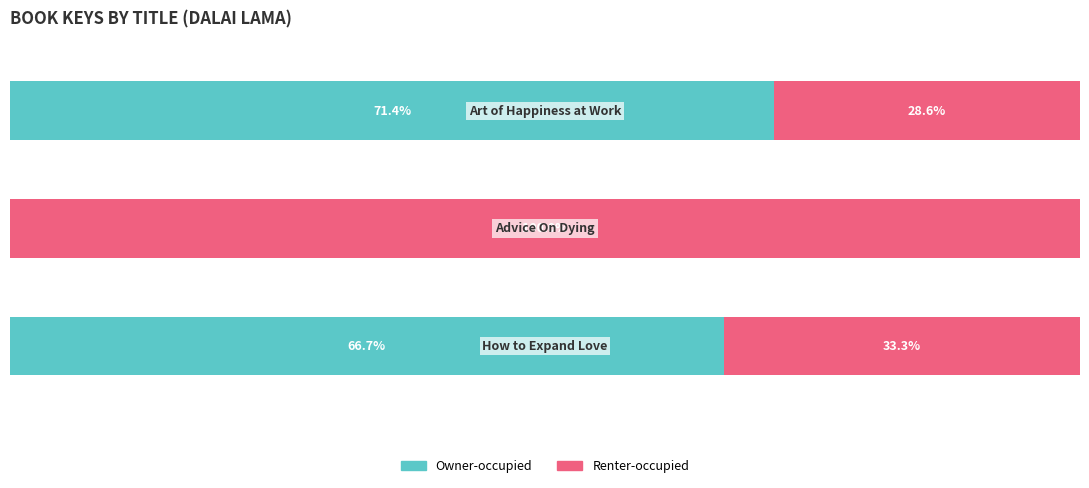

Which series has the largest total across all categories?

Renter-occupied